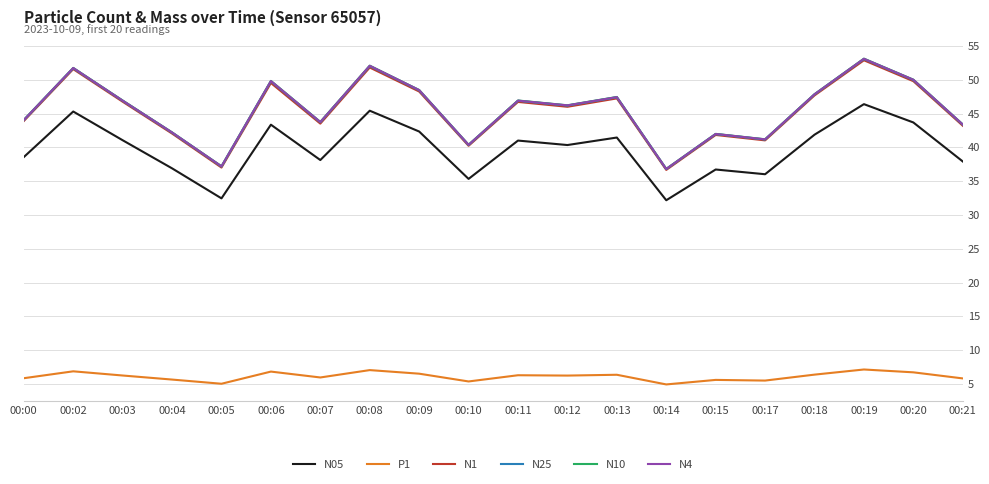

The value of N10 at 00:02 is 51.8. True or false?

True